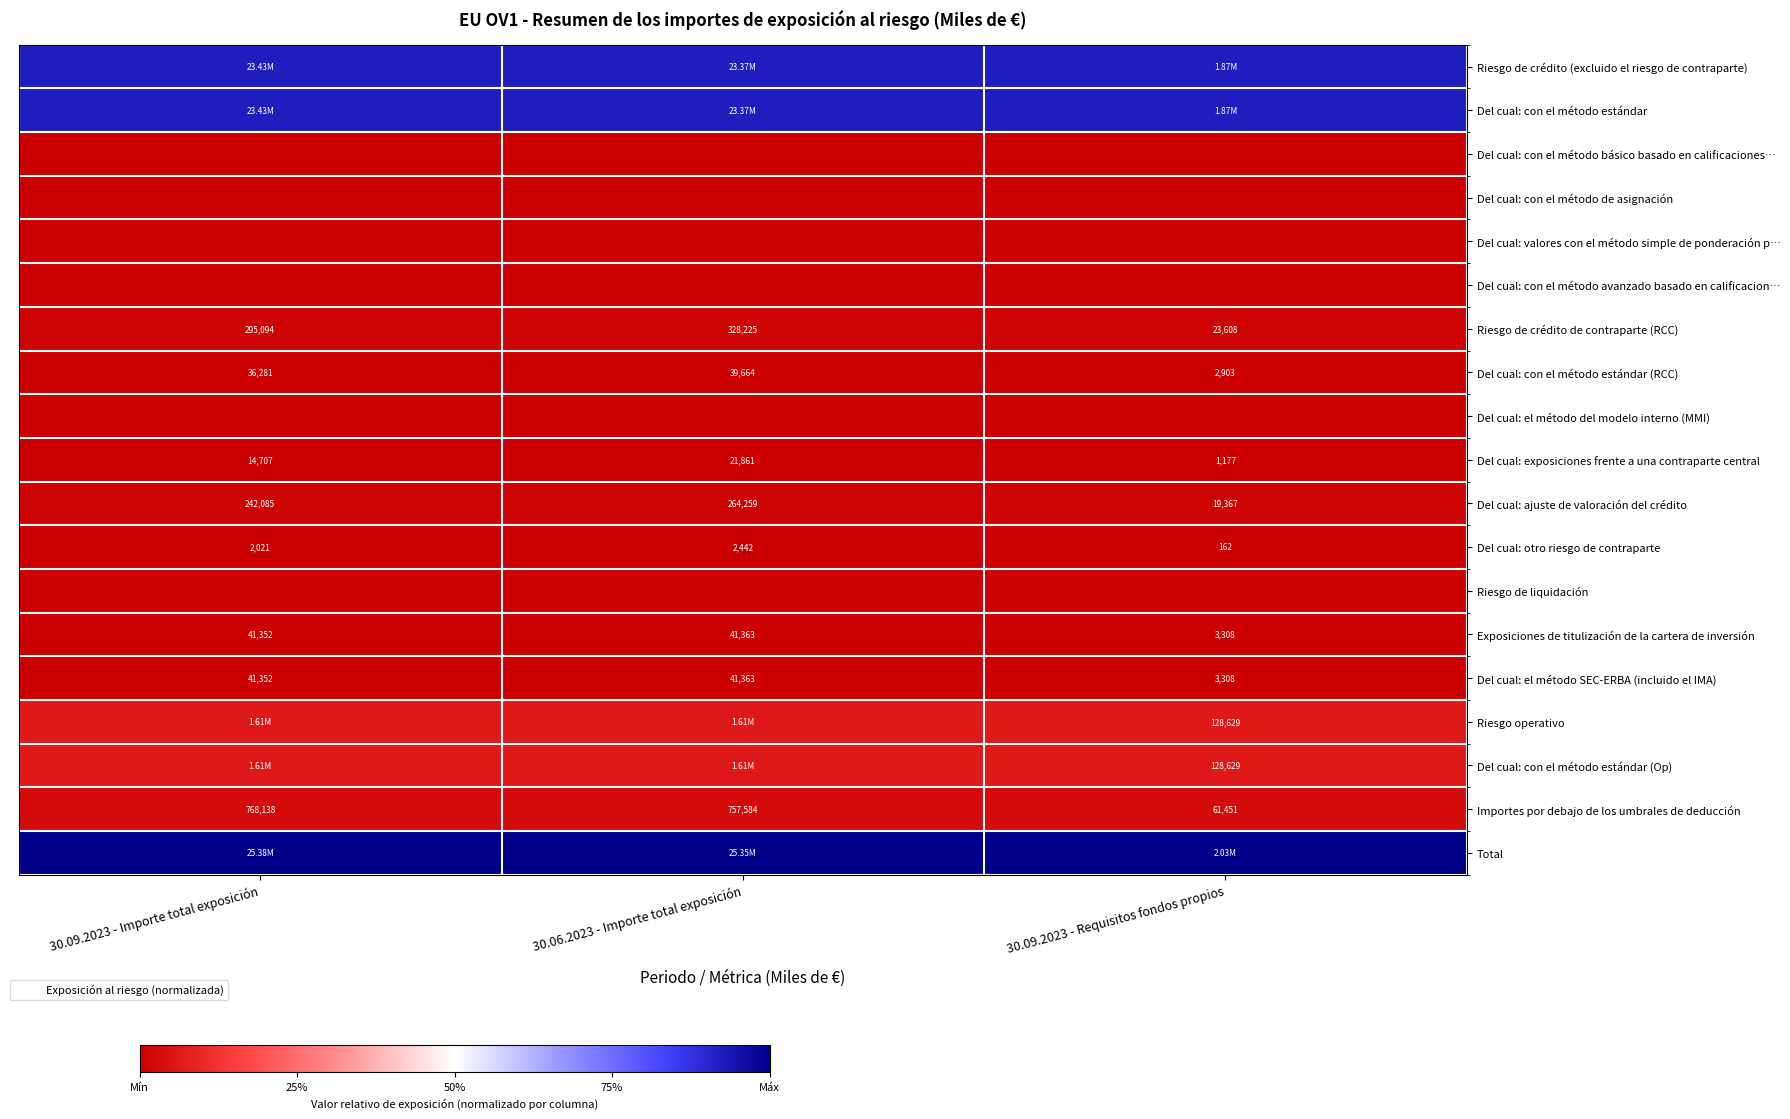

Which series has the largest total across all categories?

Total